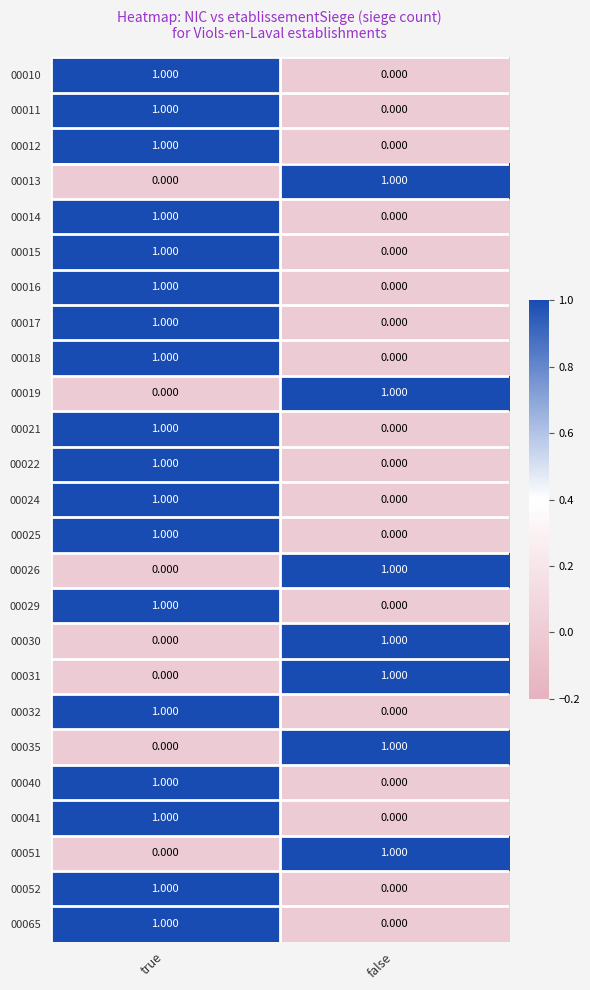

At which label does 00025 reach its minimum?

false